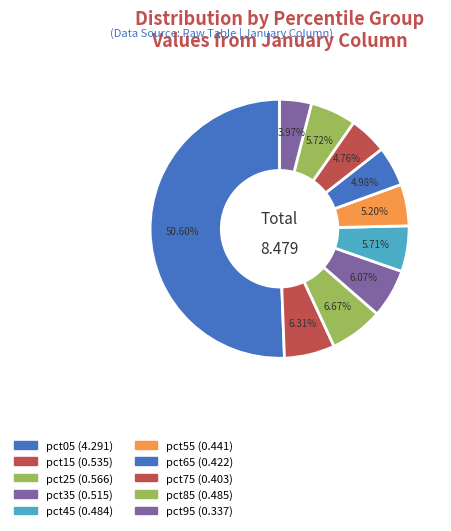

Count the number of slices in the pie.

10